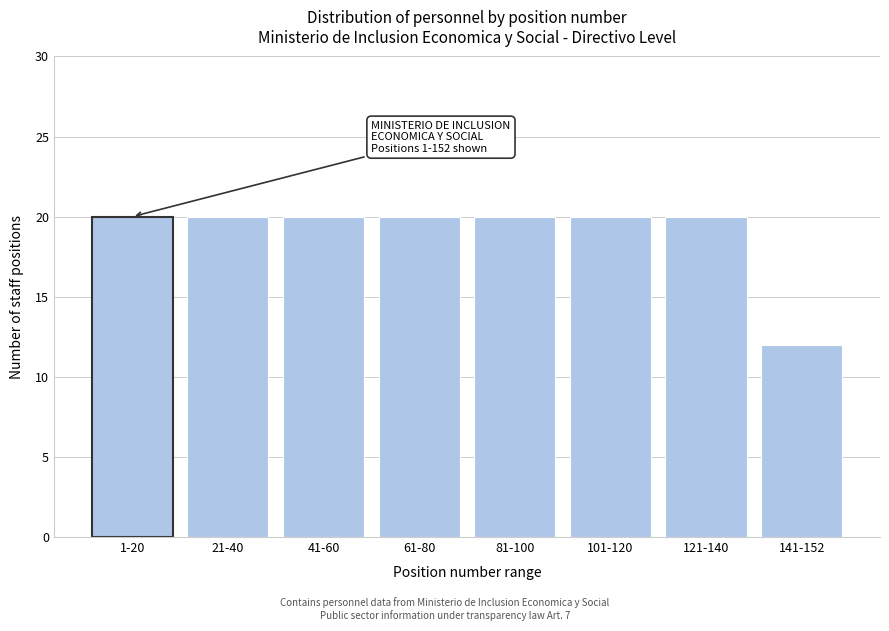

Reading left to right, what are all the values shown in this chart?

1-20=20	21-40=20	41-60=20	61-80=20	81-100=20	101-120=20	121-140=20	141-152=12